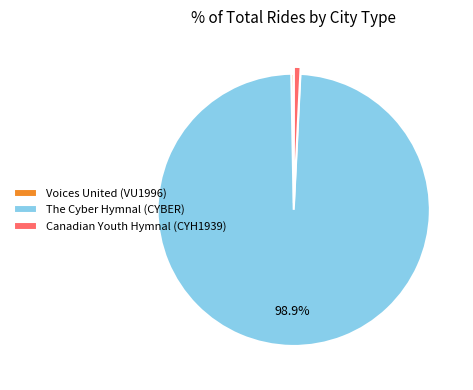

True or false: Voices United (VU1996) accounts for 0% of the total.

True